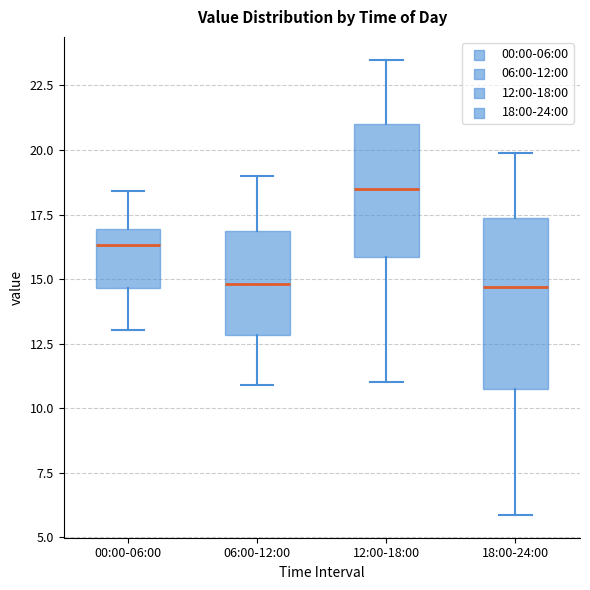

Where does the lower whisker of the box for 06:00-12:00 end on the y-axis? The values are not printed on the chart, so give them approximately, as read against the axis.

11.0